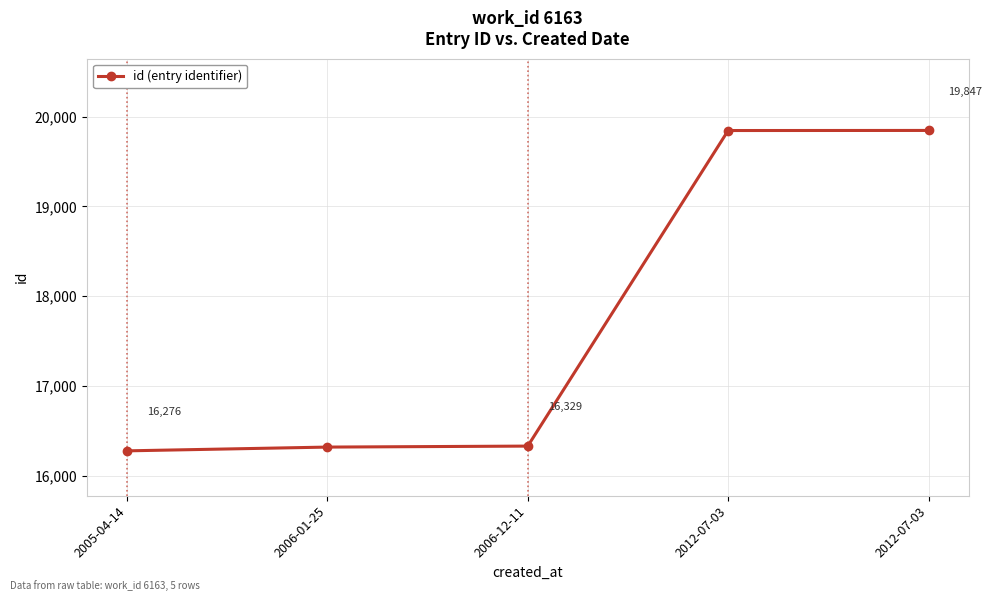

At which label is the value closest to 18061?

2006-12-11